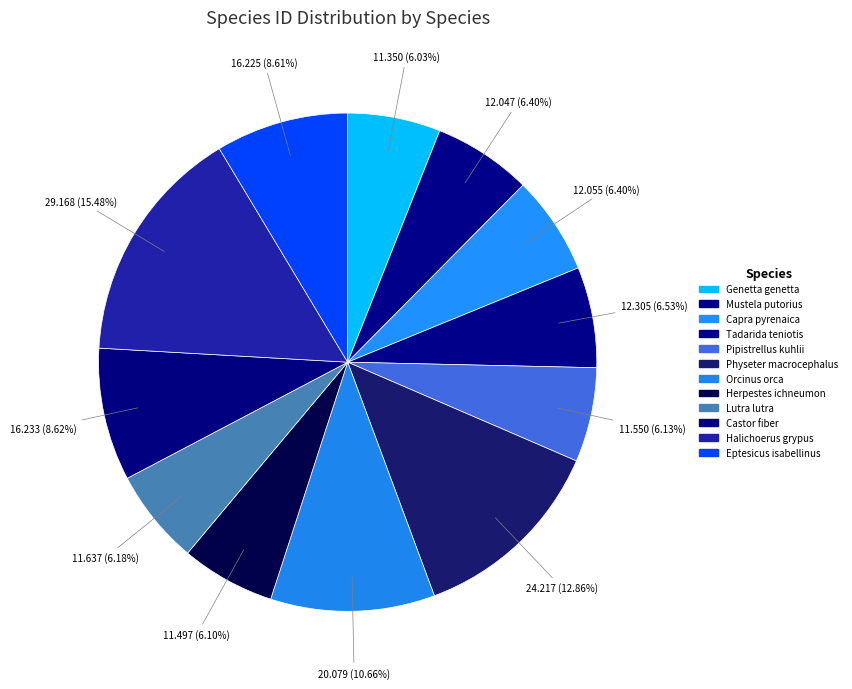

How many segments does this pie chart have?

12